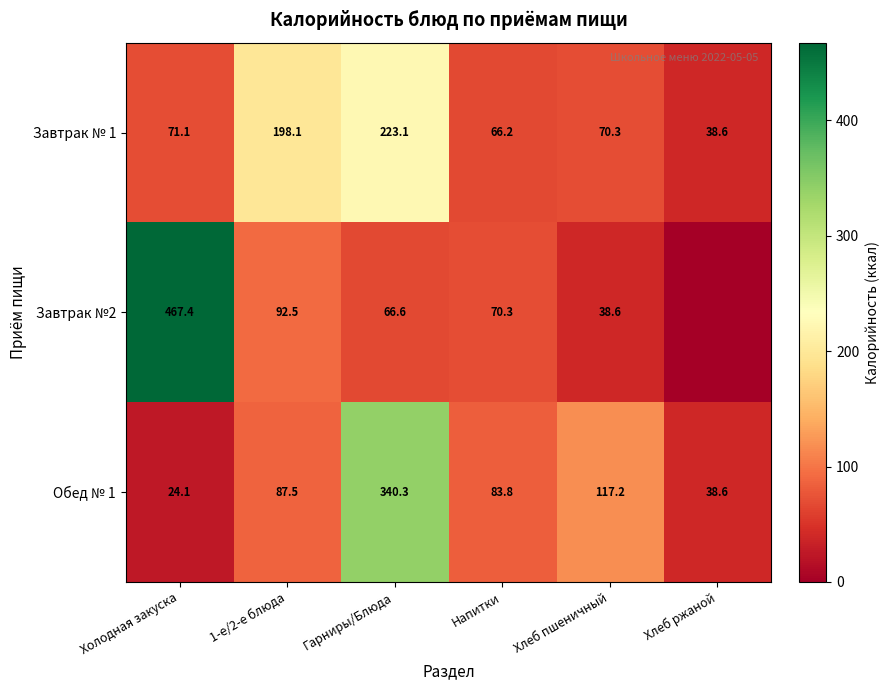

Rank the series at Гарниры/Блюда from lowest to highest value.

Завтрак №2, Завтрак № 1, Обед № 1